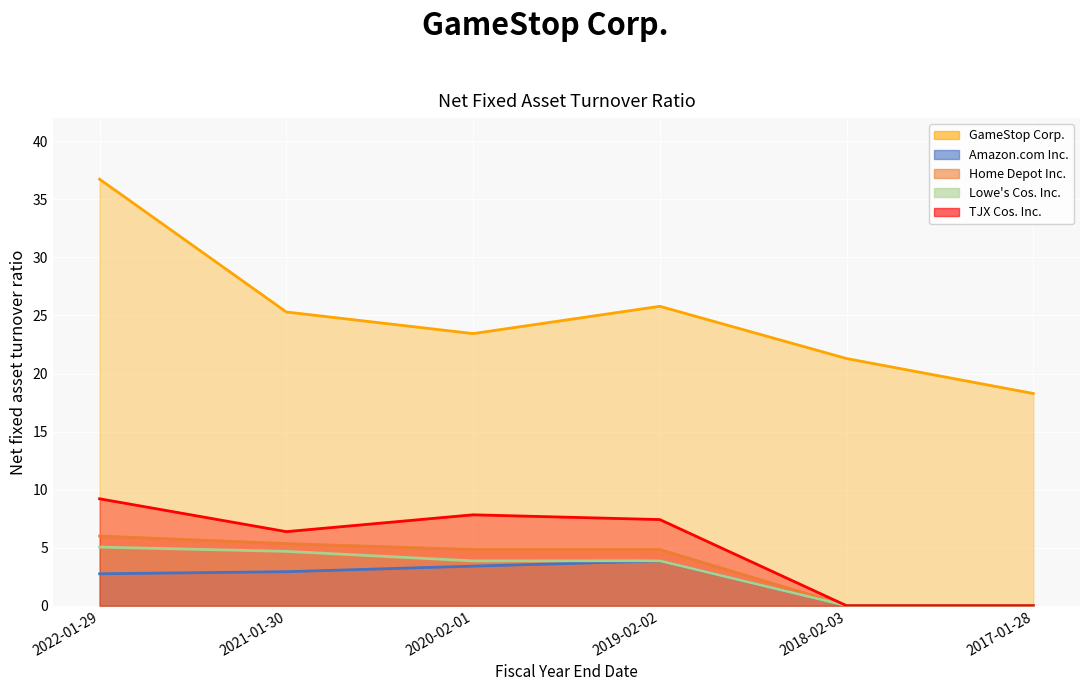

Reading left to right, extract all data points from this chart.

GameStop Corp.: 2022-01-29=36.7	2021-01-30=25.3	2020-02-01=23.4	2019-02-02=25.8	2018-02-03=21.3	2017-01-28=18.3
Amazon.com Inc.: 2022-01-29=2.8	2021-01-30=2.9	2020-02-01=3.4	2019-02-02=3.9	2018-02-03=0.0	2017-01-28=0.0
Home Depot Inc.: 2022-01-29=6.0	2021-01-30=5.3	2020-02-01=4.8	2019-02-02=4.8	2018-02-03=0.0	2017-01-28=0.0
Lowe's Cos. Inc.: 2022-01-29=5.0	2021-01-30=4.7	2020-02-01=3.9	2019-02-02=3.9	2018-02-03=0.0	2017-01-28=0.0
TJX Cos. Inc.: 2022-01-29=9.2	2021-01-30=6.4	2020-02-01=7.8	2019-02-02=7.4	2018-02-03=0.0	2017-01-28=0.0